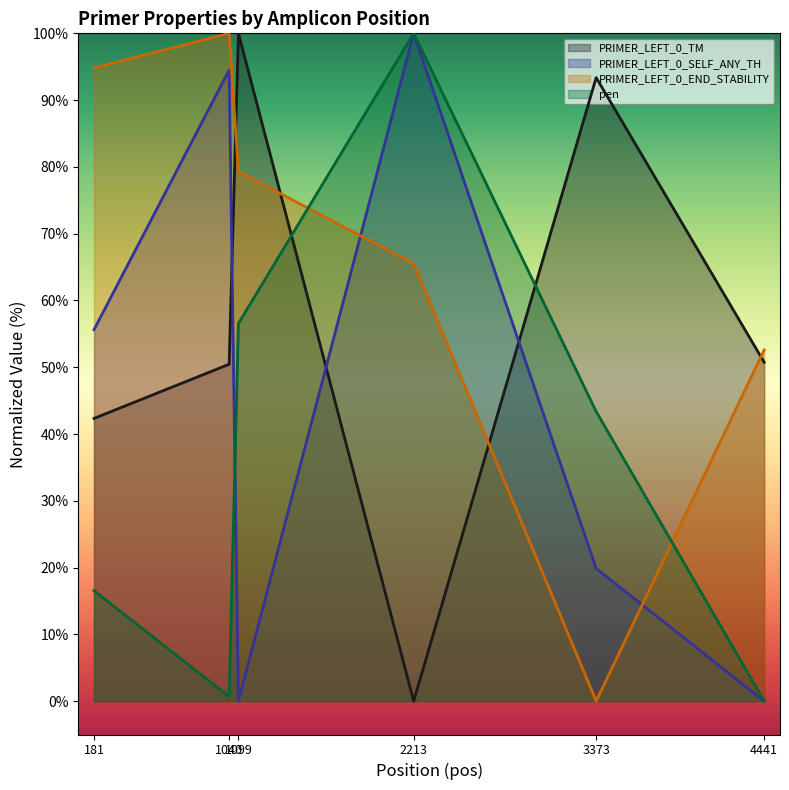

At which category is the sum across all series the highest?

2213